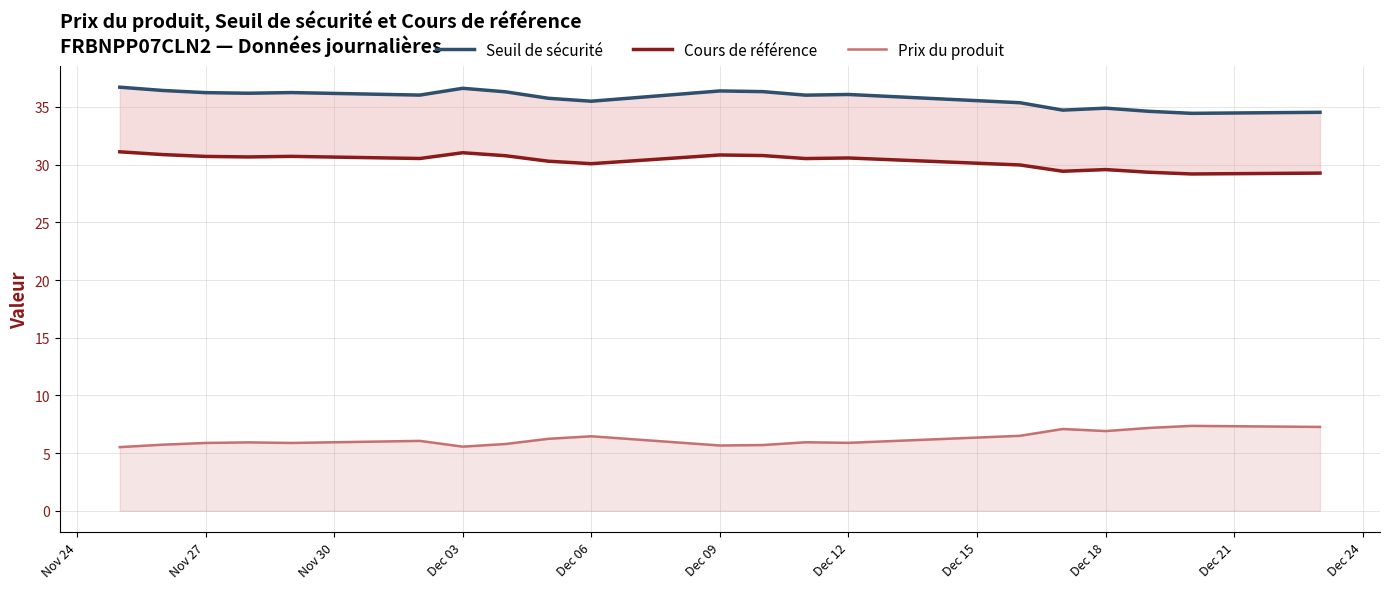

Reading left to right, extract all data points from this chart.

Seuil de sécurité: 36.7	36.4	36.2	36.2	36.2	36.0	36.6	36.3	35.8	35.5	36.4	36.3	36.0	36.1	35.4	34.7	34.9	34.6	34.5	34.5
Cours de référence: 31.1	30.9	30.7	30.7	30.7	30.5	31.0	30.8	30.3	30.1	30.8	30.8	30.5	30.6	30.0	29.4	29.6	29.3	29.2	29.3
Prix du produit: 5.5	5.7	5.9	5.9	5.9	6.1	5.6	5.8	6.2	6.5	5.7	5.7	5.9	5.9	6.5	7.1	6.9	7.2	7.4	7.3